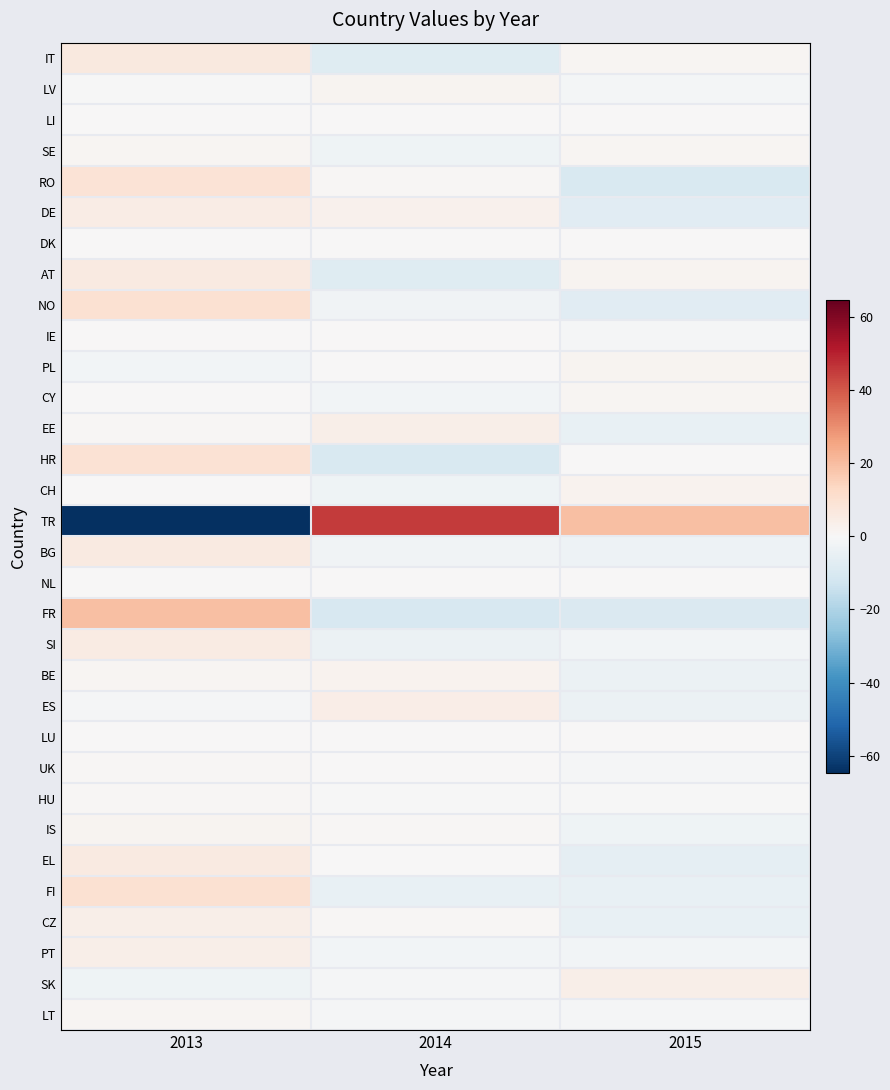

List the series in order of their peak value, lowest first.

LI, DK, NL, LU, IE, HU, UK, SE, LT, CY, LV, PL, IS, BE, CH, EE, CZ, PT, SK, ES, DE, SI, BG, AT, EL, IT, RO, HR, NO, FI, FR, TR